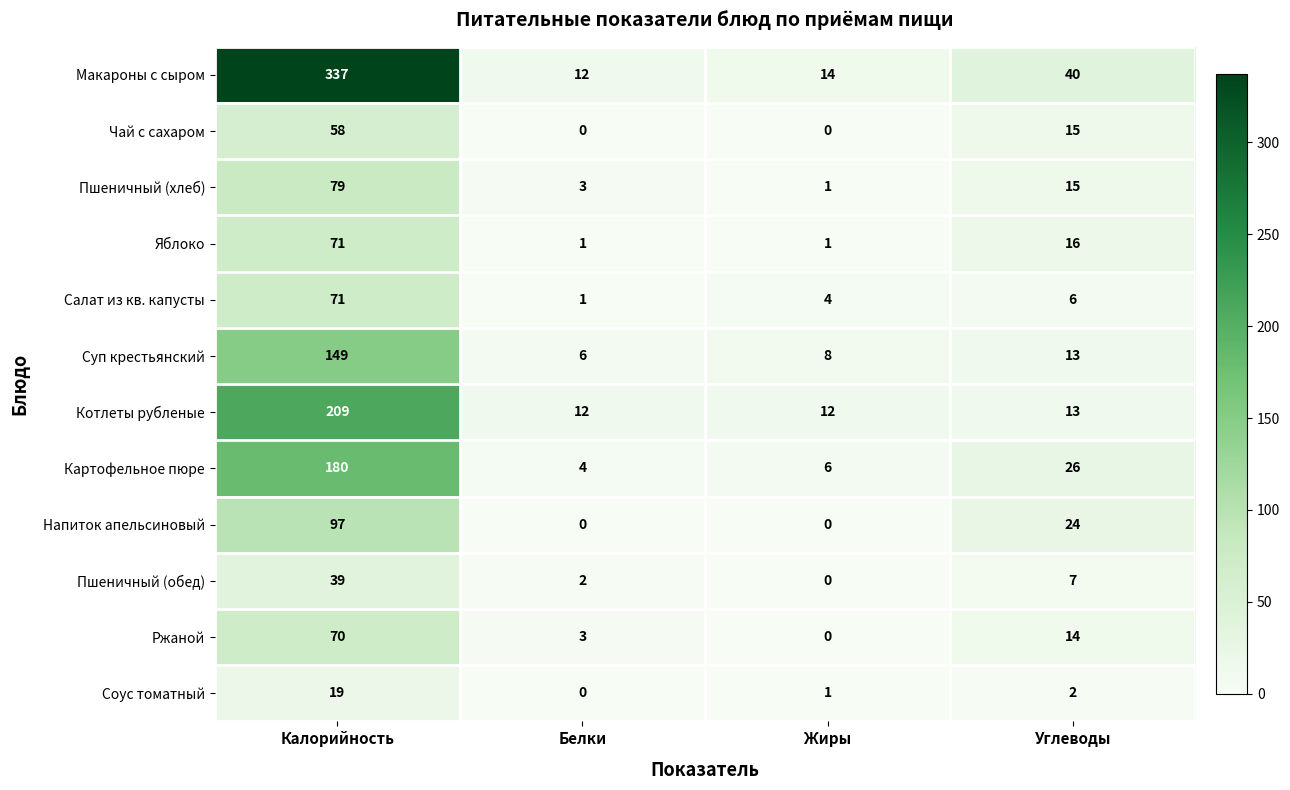

The value of Соус томатный at Углеводы is 2. True or false?

True